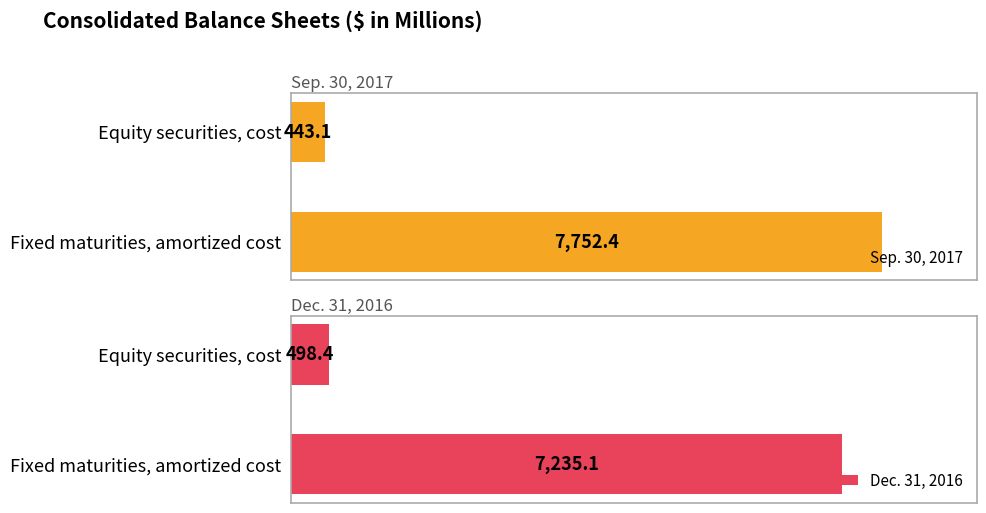

Are the bars grouped side by side (vs. stacked)?

Yes